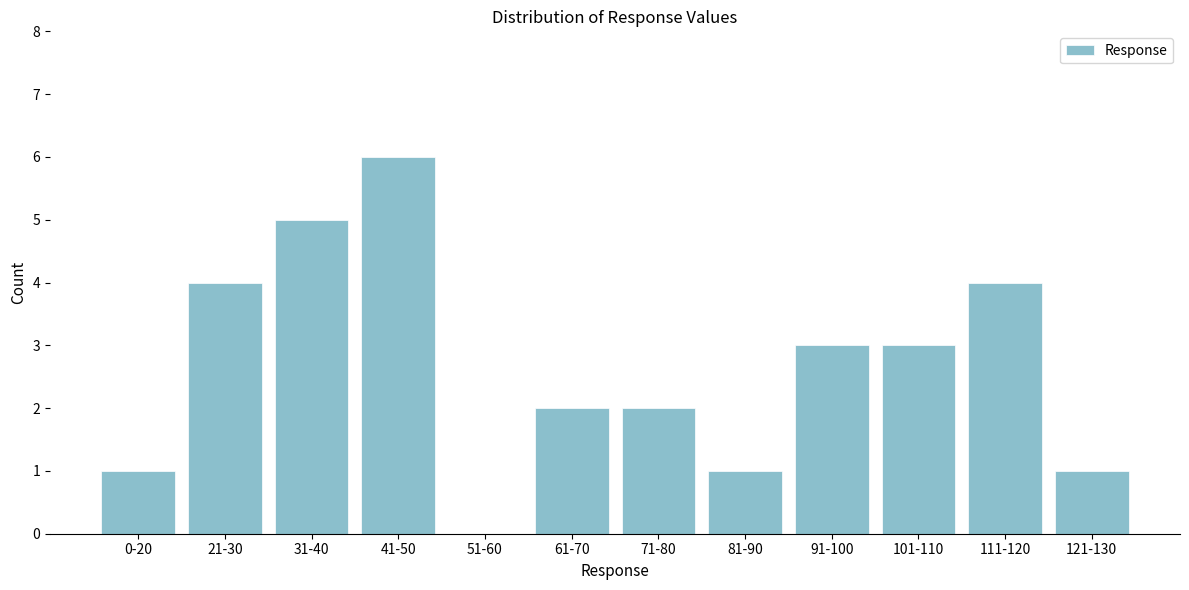

Reading right to left, what are all the values shown in this chart?

121-130=1	111-120=4	101-110=3	91-100=3	81-90=1	71-80=2	61-70=2	51-60=0	41-50=6	31-40=5	21-30=4	0-20=1